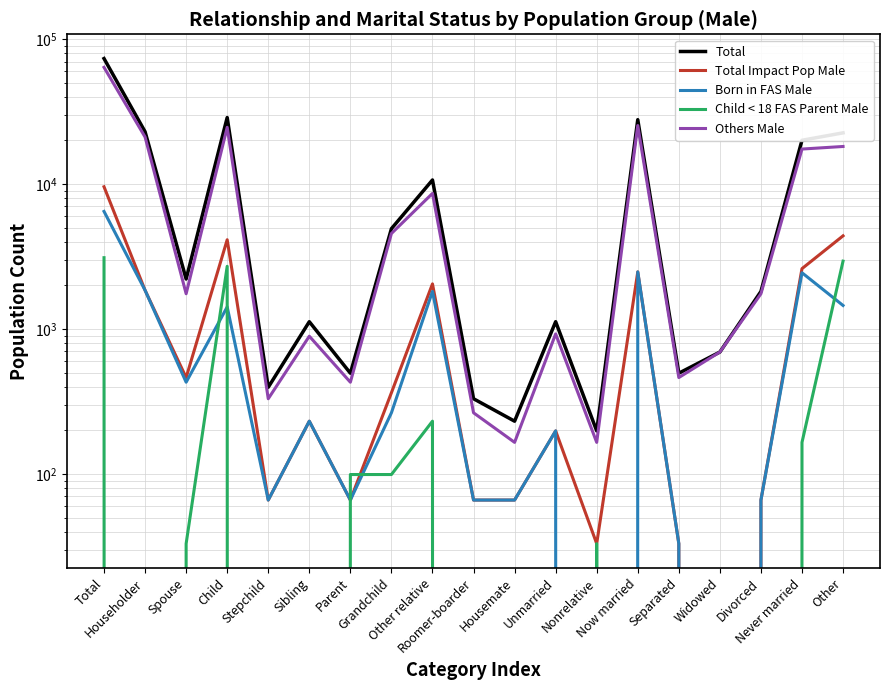

Reading right to left, list all the values displayed in this chart.

Total: 22539	20031	1815	693	495	27786	198	1122	231	330	10659	4917	495	1122	396	28743	2211	22935	73359
Total Impact Pop Male: 4389	2607	66	0	33	2475	33	198	66	66	2046	363	66	231	66	4125	462	1848	9570
Born in FAS Male: 1452	2442	66	0	33	2475	0	198	66	66	1815	264	66	231	66	1419	429	1848	6468
Child < 18 FAS Parent Male: 2937	165	0	0	0	0	33	0	0	0	231	99	99	0	0	2706	33	0	3102
Others Male: 18150	17424	1749	693	462	25311	165	924	165	264	8613	4554	429	891	330	24618	1749	21087	63789